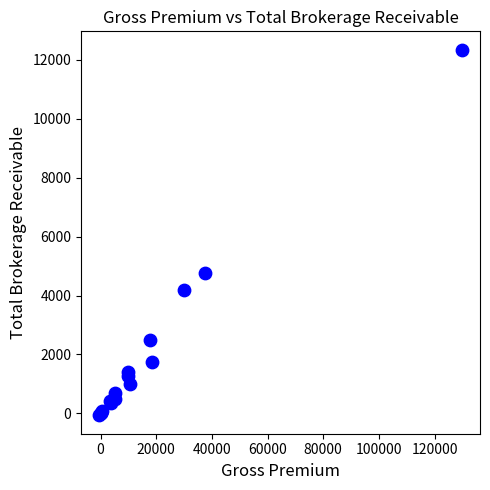

What Y value in the scatter plot is closest to 6140?

4782.8